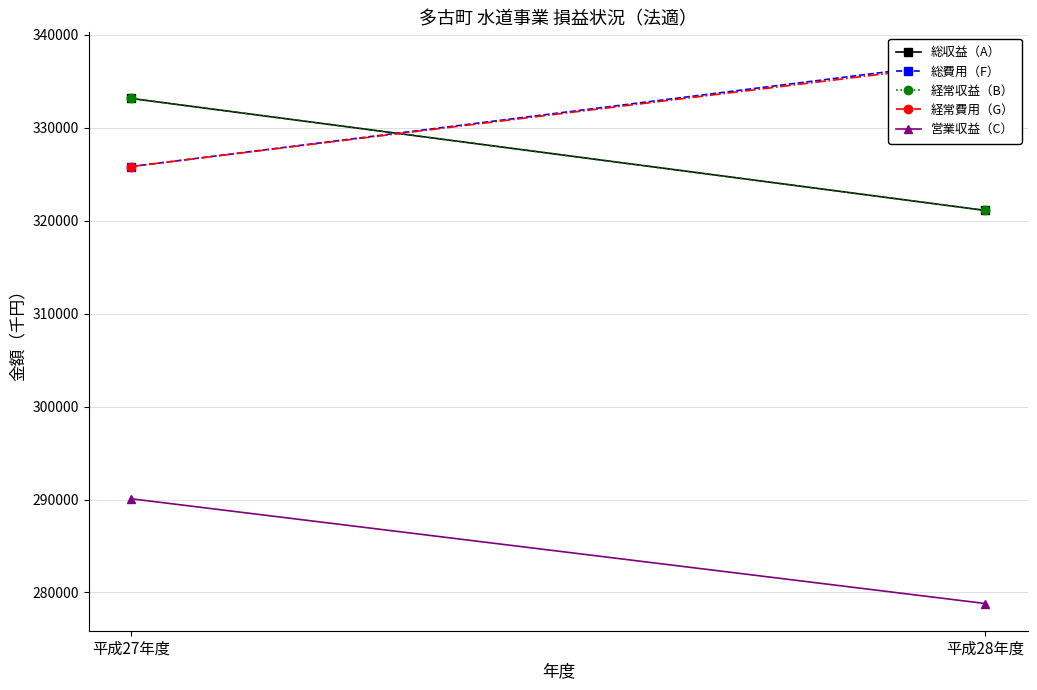

True or false: 総収益（A） has a value of 567048 at 平成28年度.

False